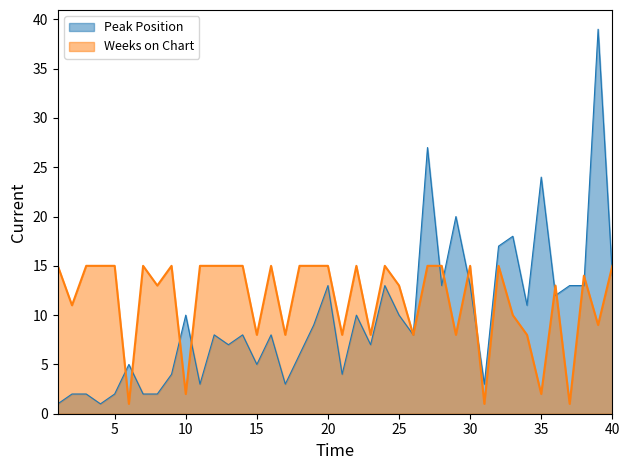

Where do Peak Position and Weeks on Chart first cross each other?

5 and 6